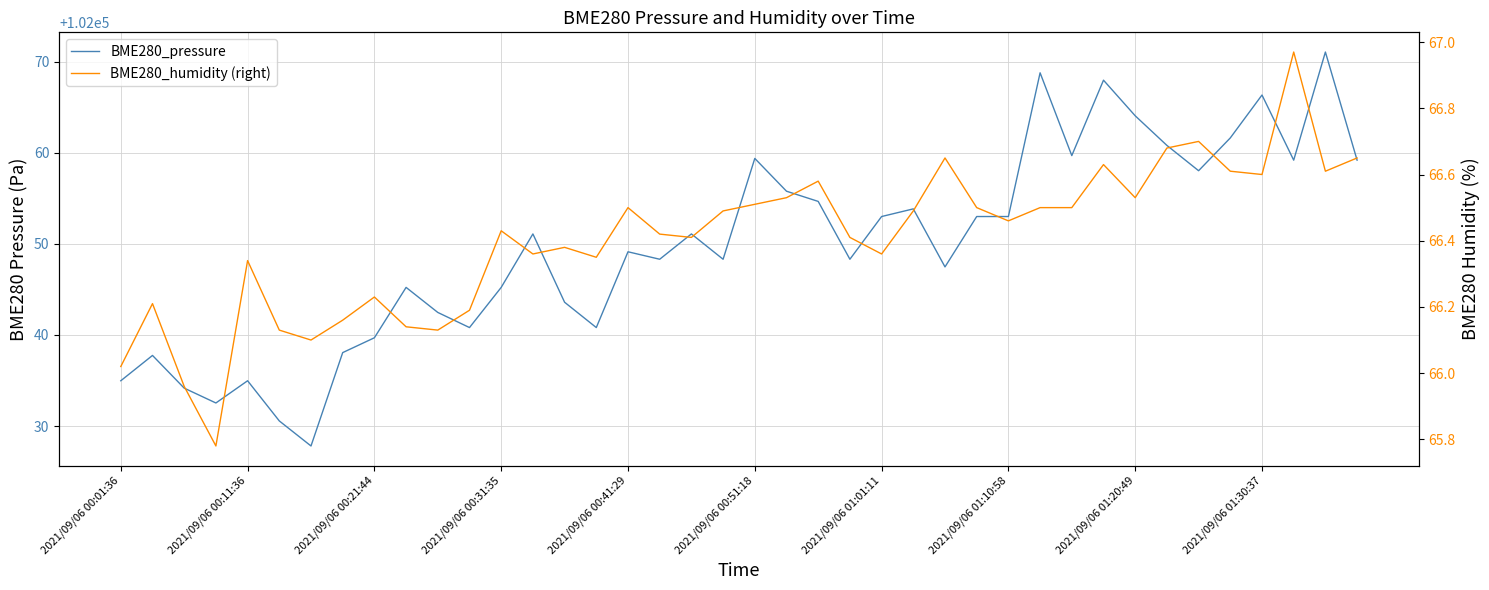

Which series has the widest spread of values?

BME280_pressure